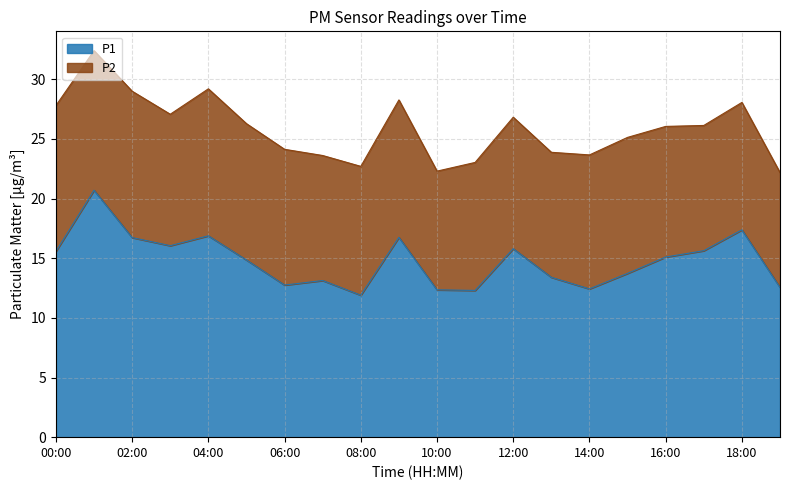

The value at 17:00 is 20.8. True or false?

False